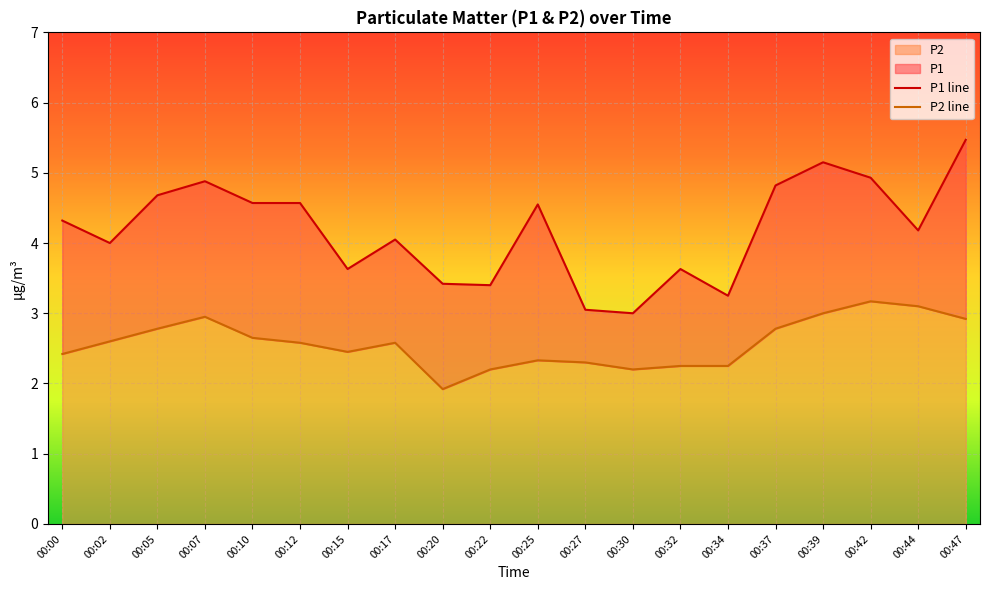

Rank the series at 00:17 from highest to lowest value.

P1, P2